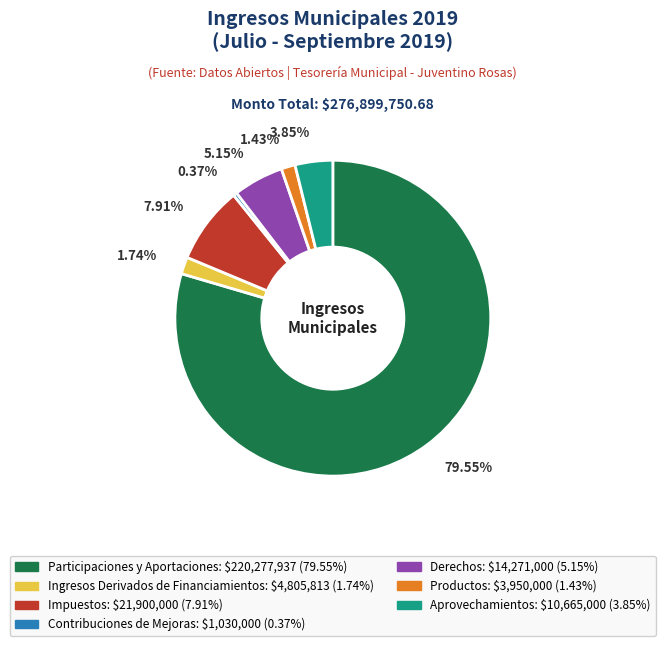

Does any single category account for the majority?

Yes